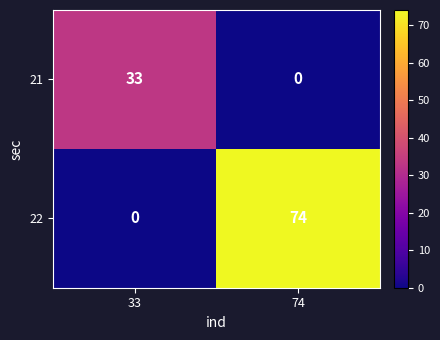

Which category has the highest value in the 22 series?

74